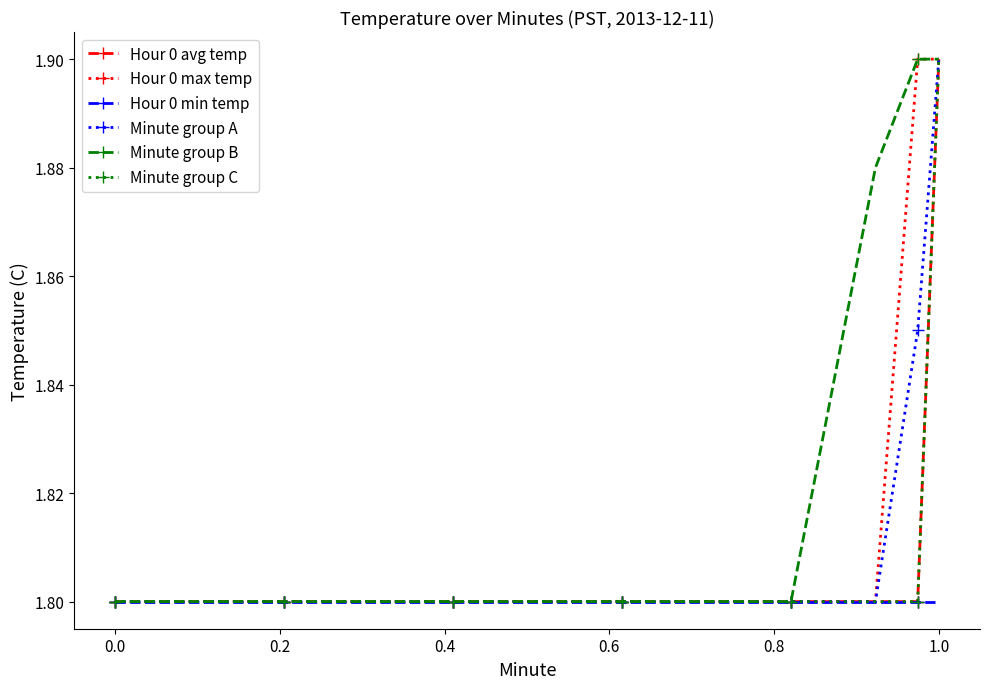

How many Hour 0 max temp values are between 1 and 2?

12